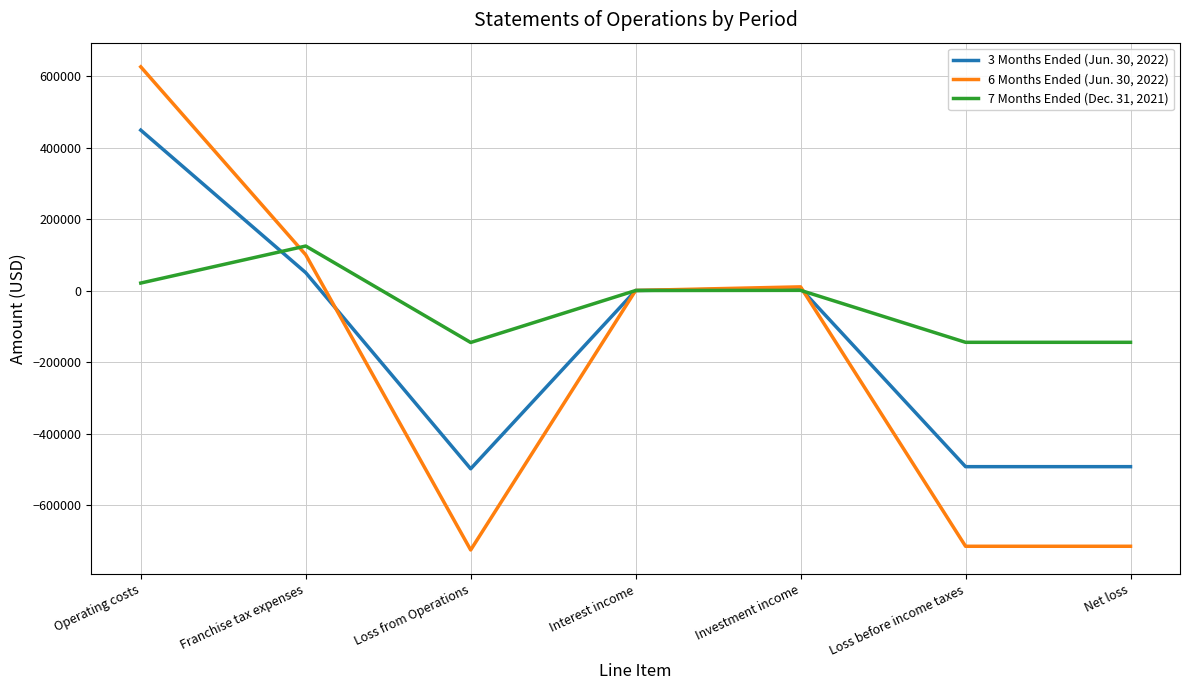

Which label corresponds to the largest value in the chart?

Operating costs